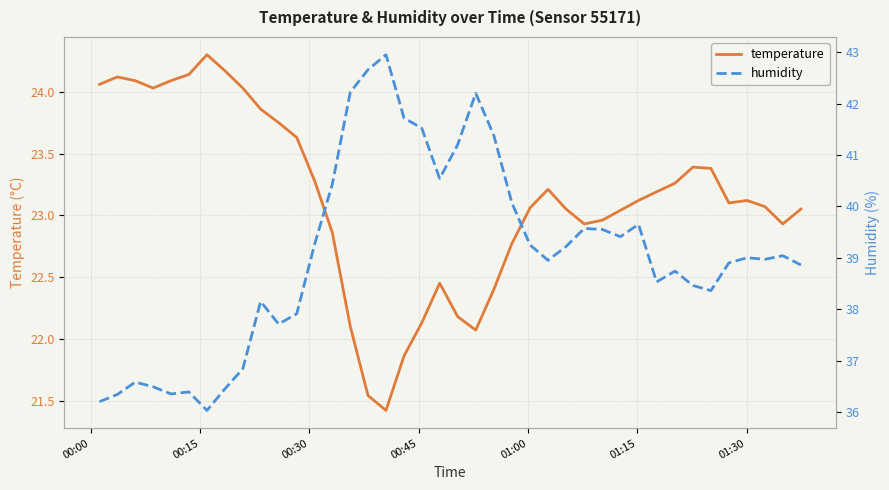

Which series has the largest total across all categories?

humidity